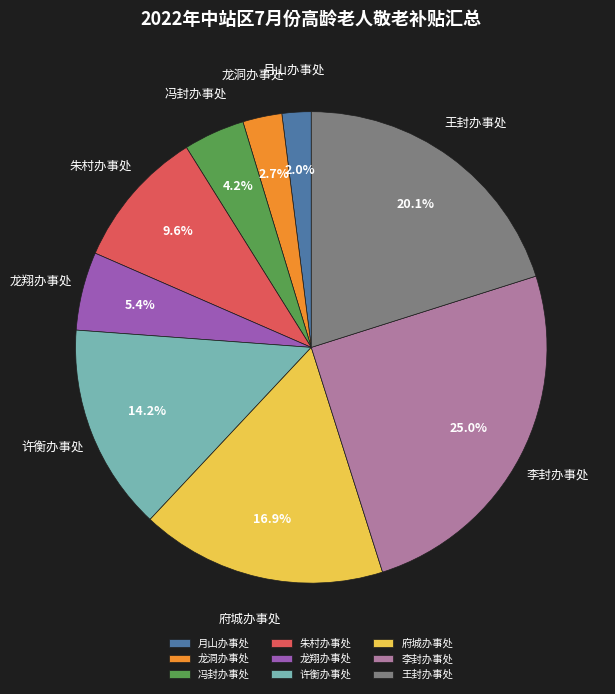

Combined, what portion of the pie is 府城办事处 and 冯封办事处?

21.1%